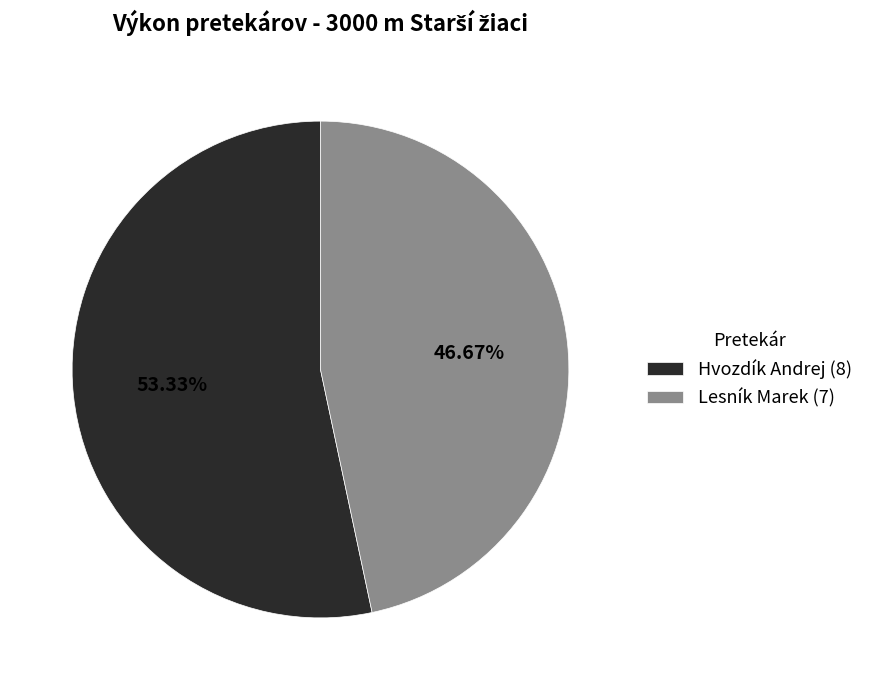

How much of the chart is everything except Hvozdík Andrej?

46.7%